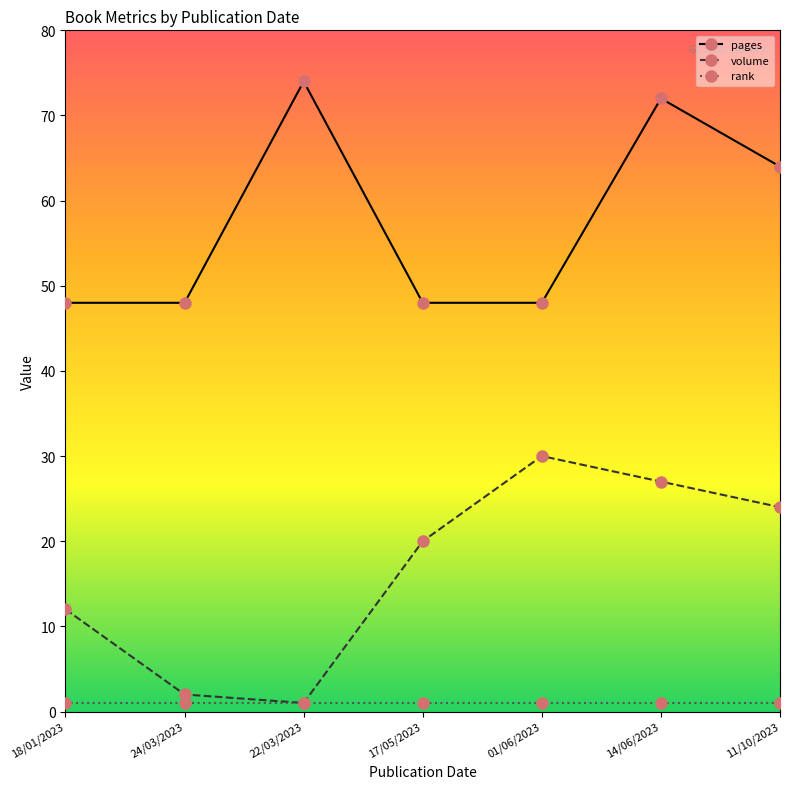

At 01/06/2023, list the series in order from smallest to largest.

rank, volume, pages